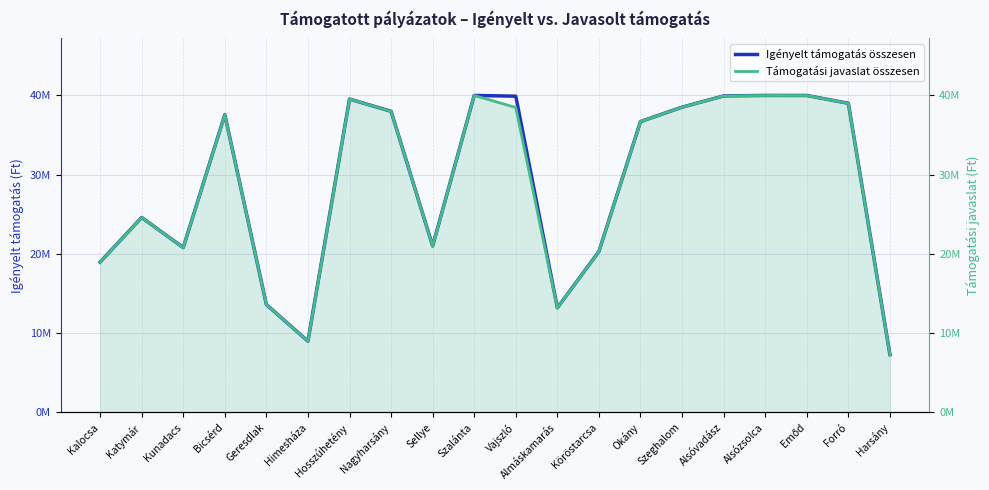

What is the label of the 14th point from the left?

Okány